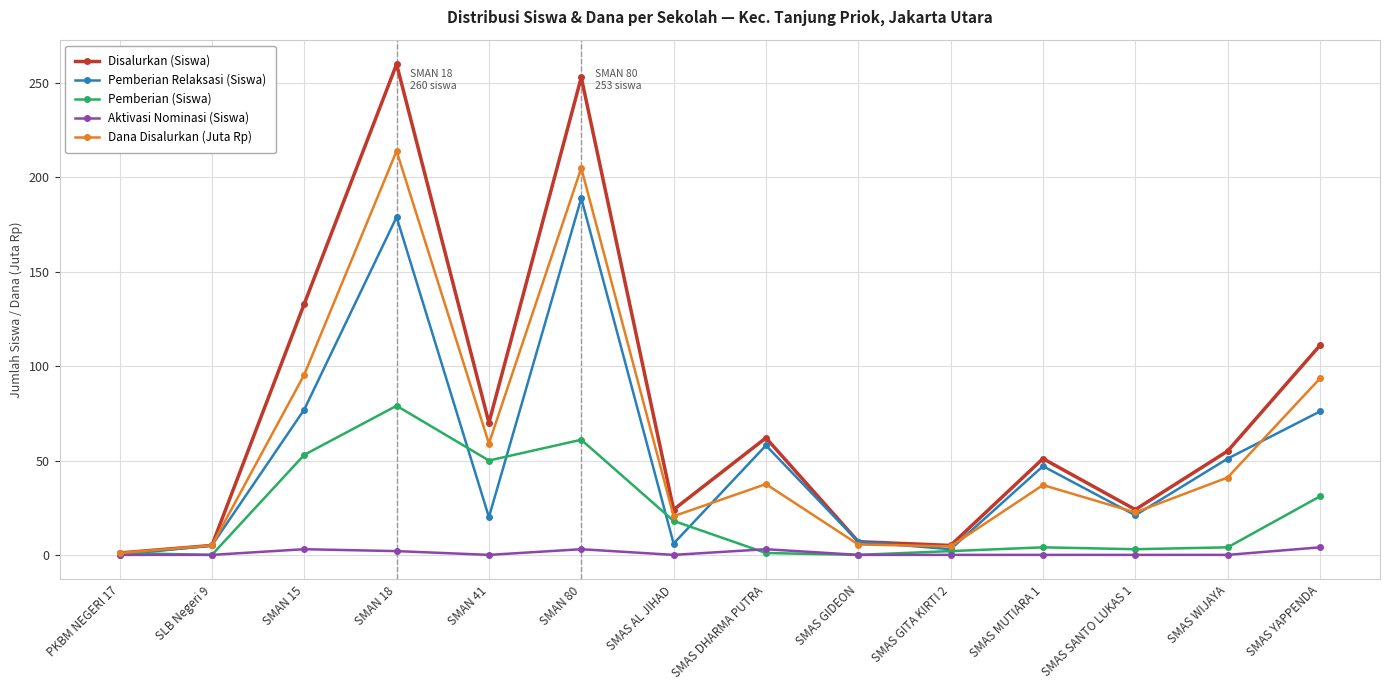

What is the value of the Dana Disalurkan (Juta Rp) point at the 5th from the left?

59.0